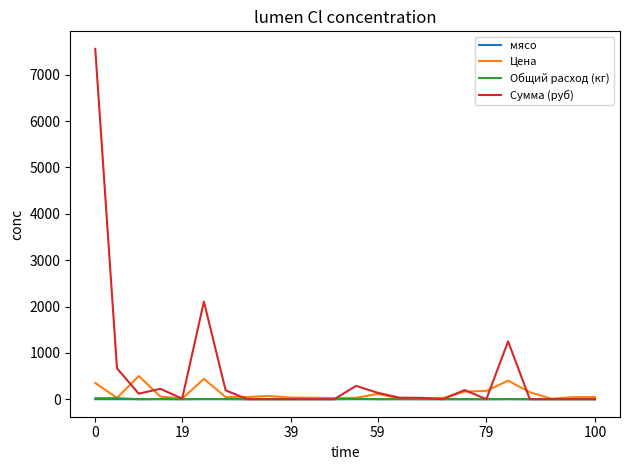

What is the average value of the Общий расход (кг) series?

3.2